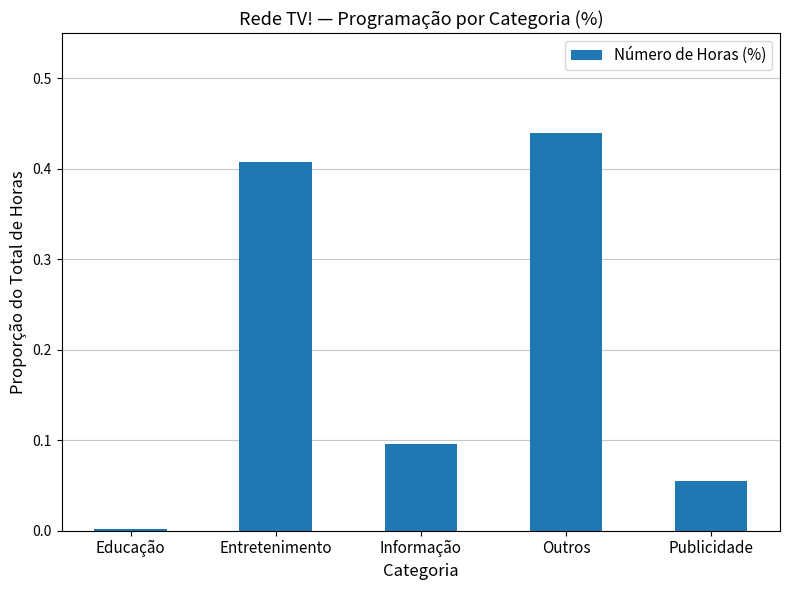

Are the bars horizontal?

No